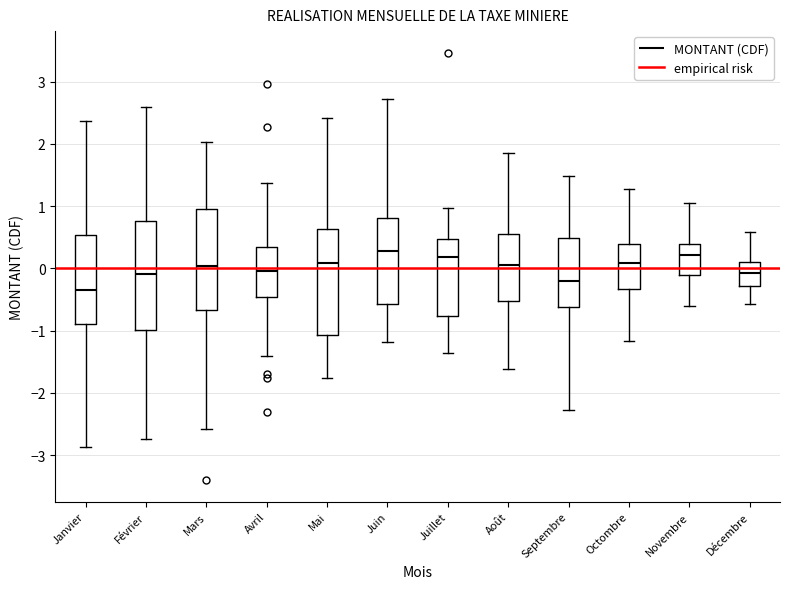

Reading left to right, transcribe this box plot: for each box, give where its median line is, the range the box spans, and where its two whiskers end, as read against the y-axis. The values are not printed on the chart, so give them approximately, as read against the axis.

Janvier: median -0.4, box -0.9 to 0.5, whiskers -2.9 to 2.4
Février: median -0.1, box -1.0 to 0.8, whiskers -2.7 to 2.6
Mars: median 0.0, box -0.7 to 1.0, whiskers -2.6 to 2.0
Avril: median 0.0, box -0.5 to 0.3, whiskers -1.4 to 1.4
Mai: median 0.1, box -1.1 to 0.6, whiskers -1.8 to 2.4
Juin: median 0.3, box -0.6 to 0.8, whiskers -1.2 to 2.7
Juillet: median 0.2, box -0.8 to 0.5, whiskers -1.4 to 1.0
Août: median 0.1, box -0.5 to 0.5, whiskers -1.6 to 1.9
Septembre: median -0.2, box -0.6 to 0.5, whiskers -2.3 to 1.5
Octombre: median 0.1, box -0.3 to 0.4, whiskers -1.2 to 1.3
Novembre: median 0.2, box -0.1 to 0.4, whiskers -0.6 to 1.0
Décembre: median -0.1, box -0.3 to 0.1, whiskers -0.6 to 0.6